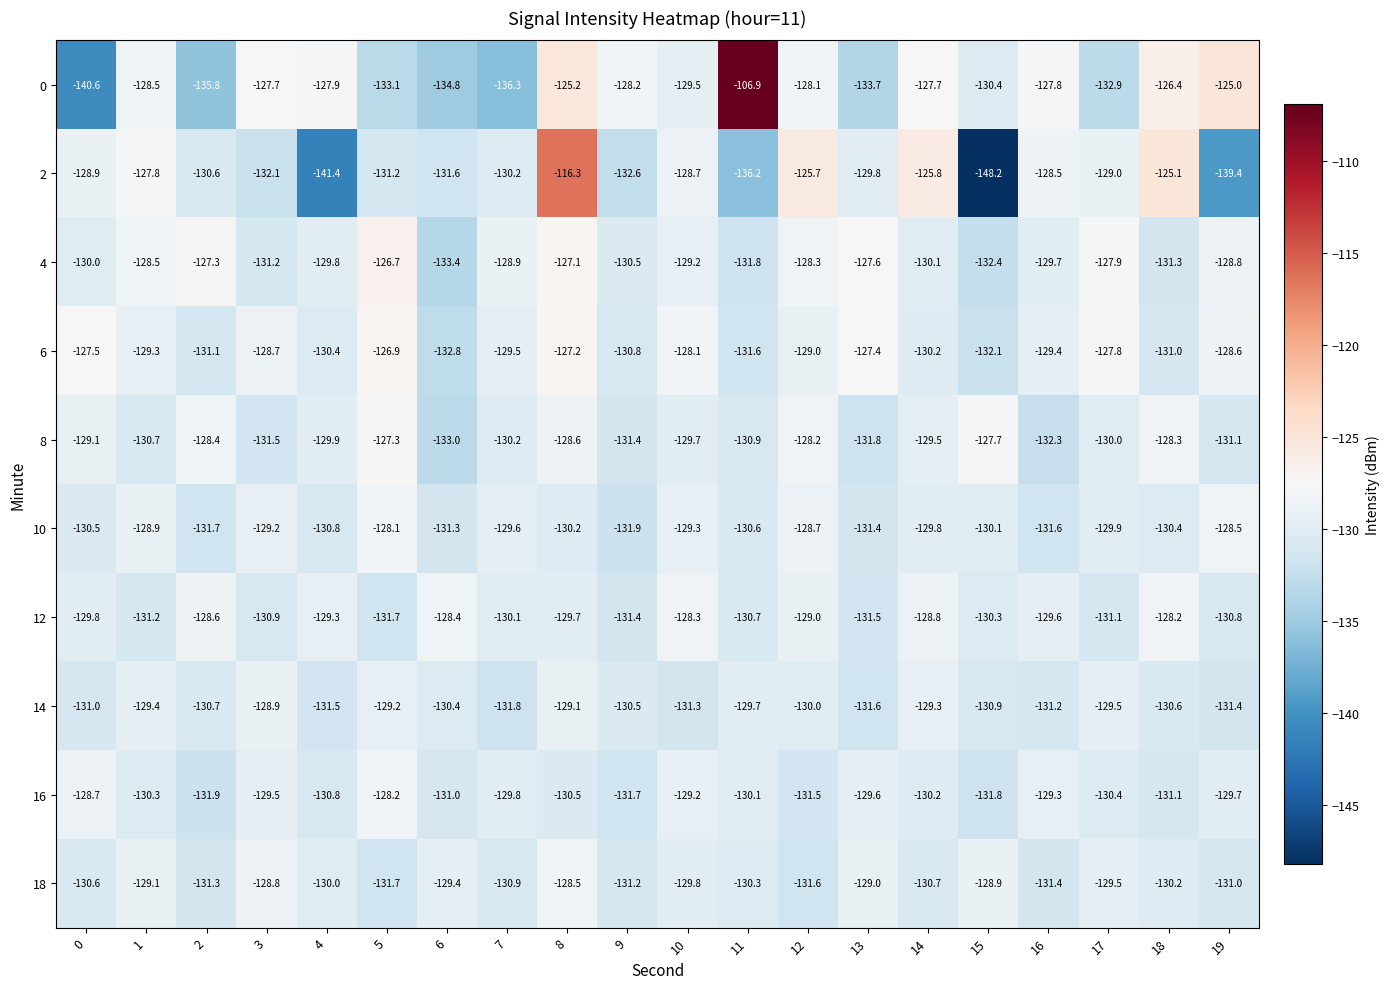

True or false: 2 has a value of -73.2 at 3.

False